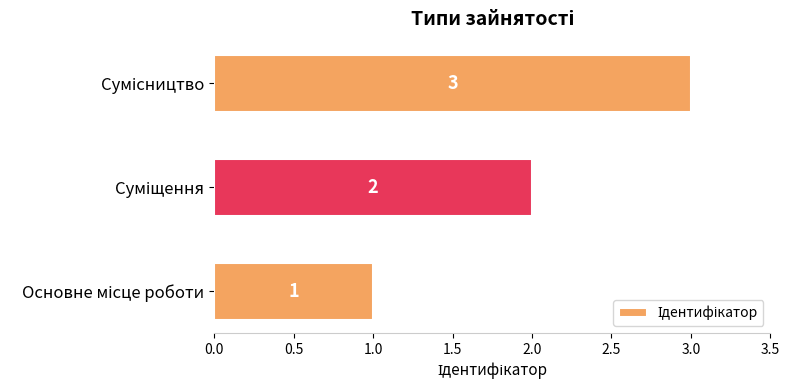

Count the values in the range 1 to 3.

3